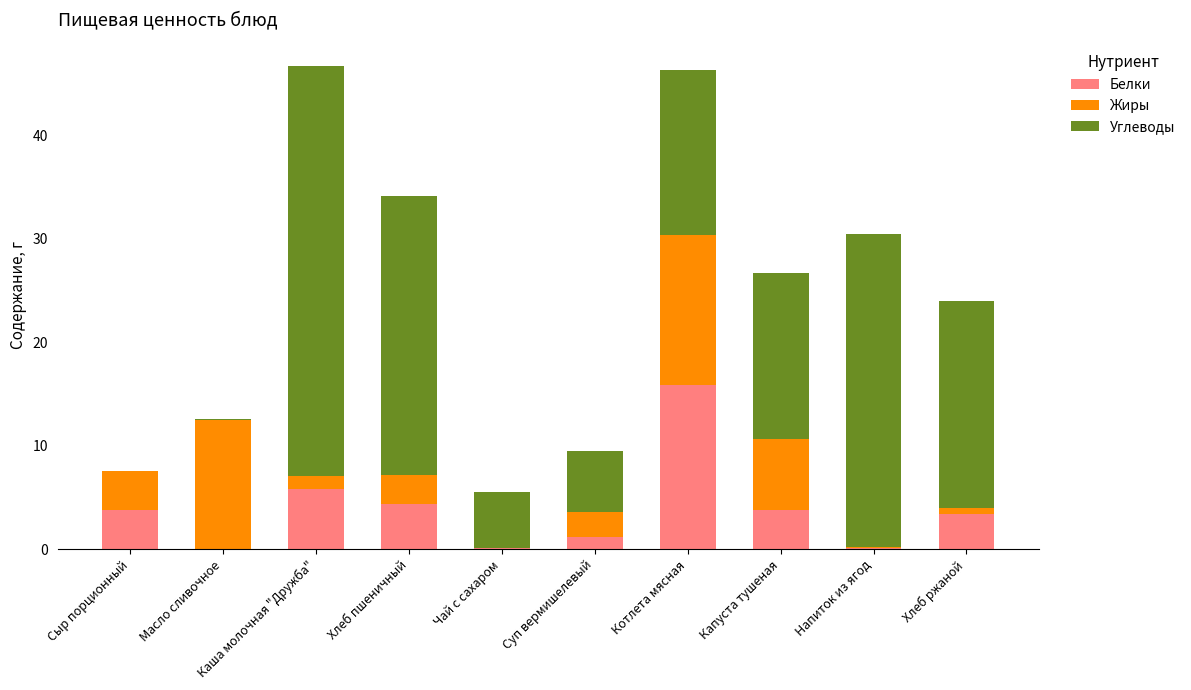

What is the total value across all series at Суп вермишелевый?

9.5